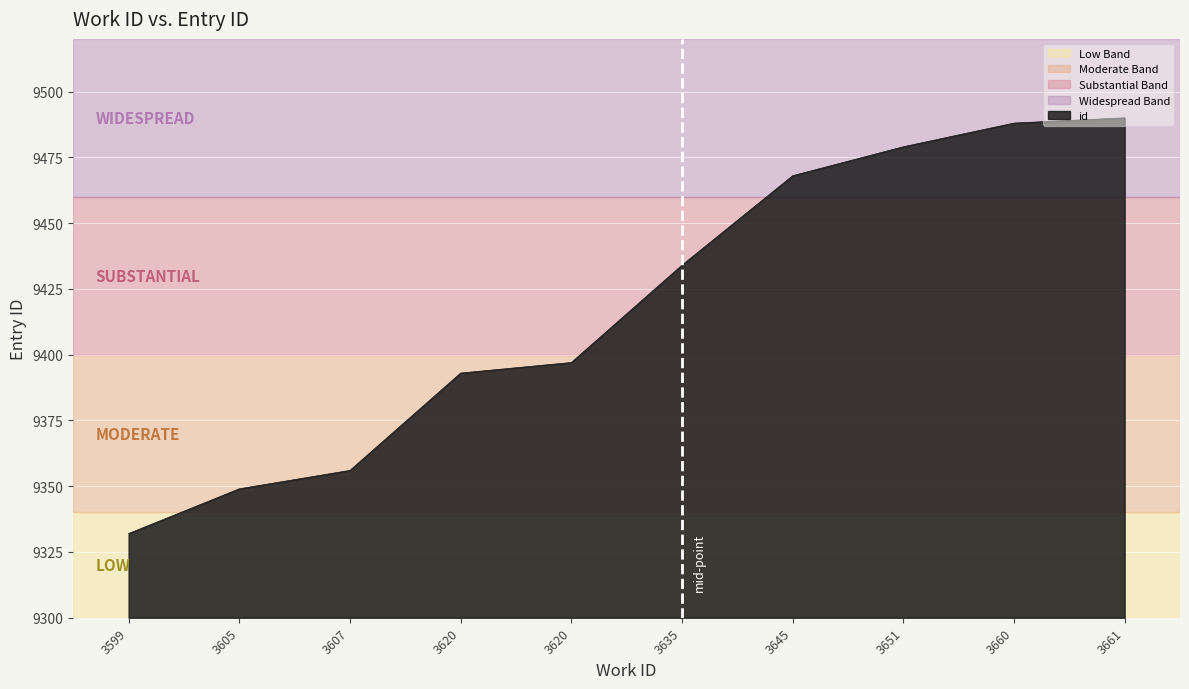

What value does the data have at 3635, to the nearest 50?

9450